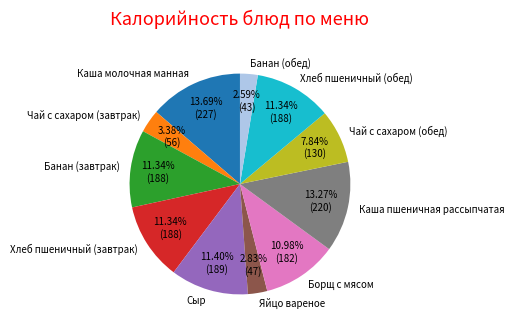

Does Борщ с мясом account for over 50% of the chart?

No